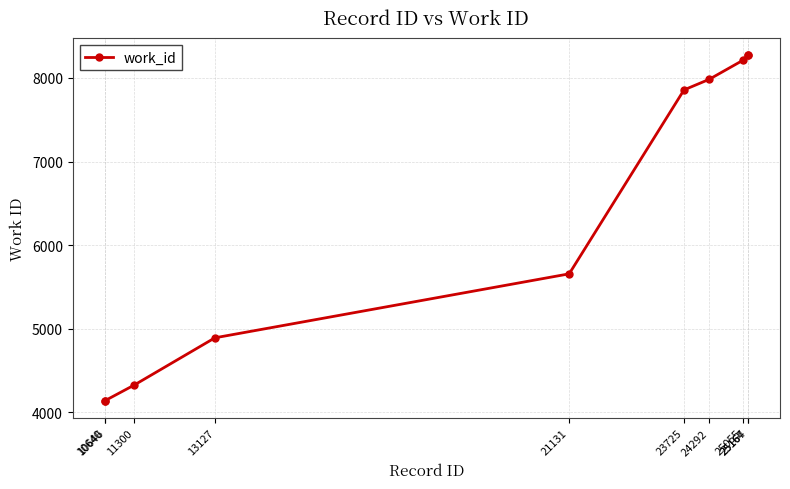

Count the number of categories in the chart.

10